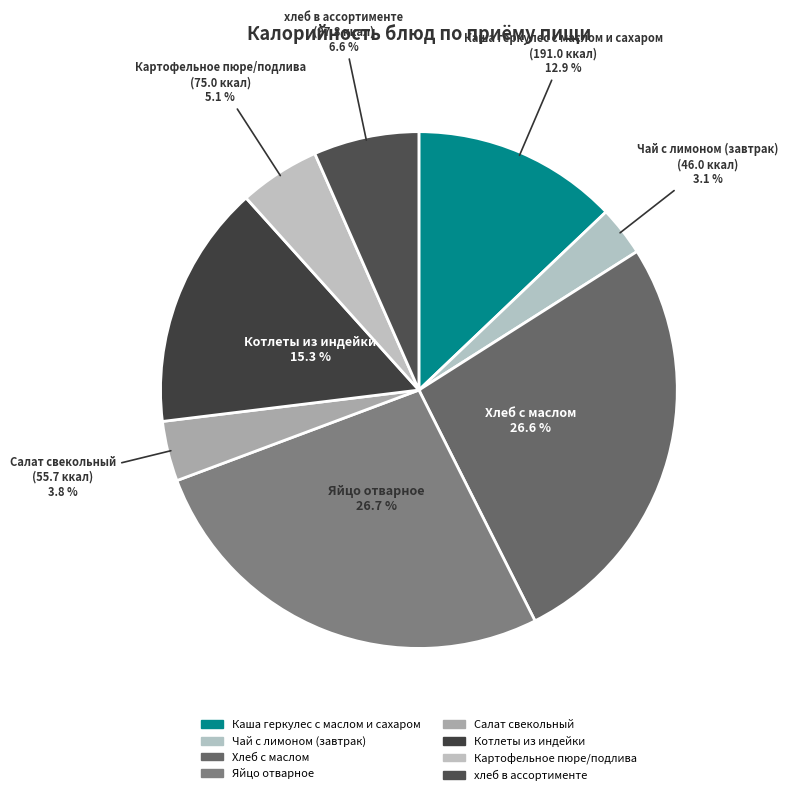

How many slices are in this pie chart?

8